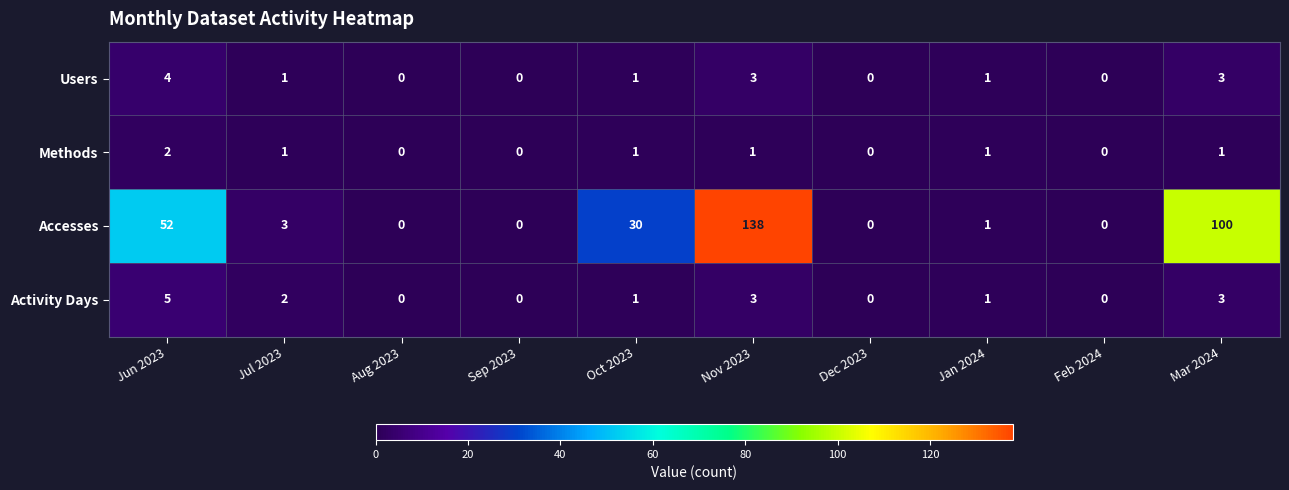

At which label does Methods first exceed 1?

Jun 2023